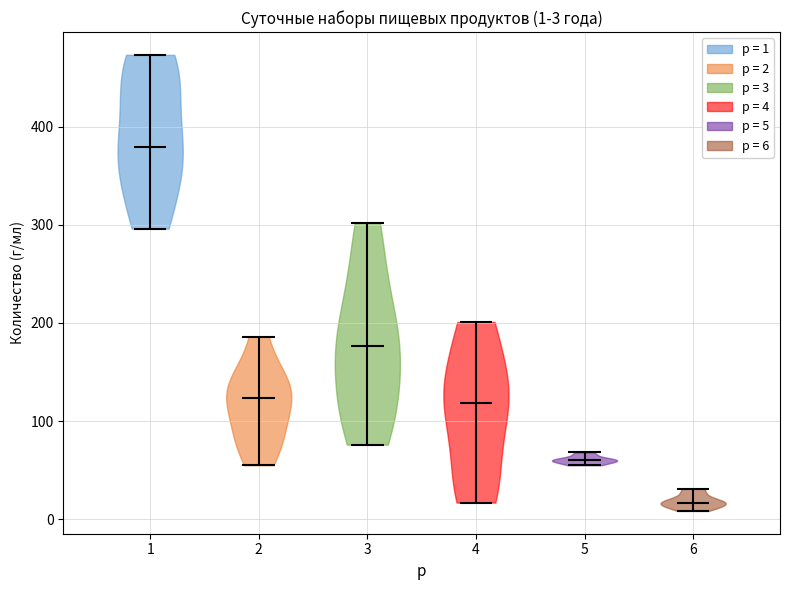

Which violin has the highest median line?

1